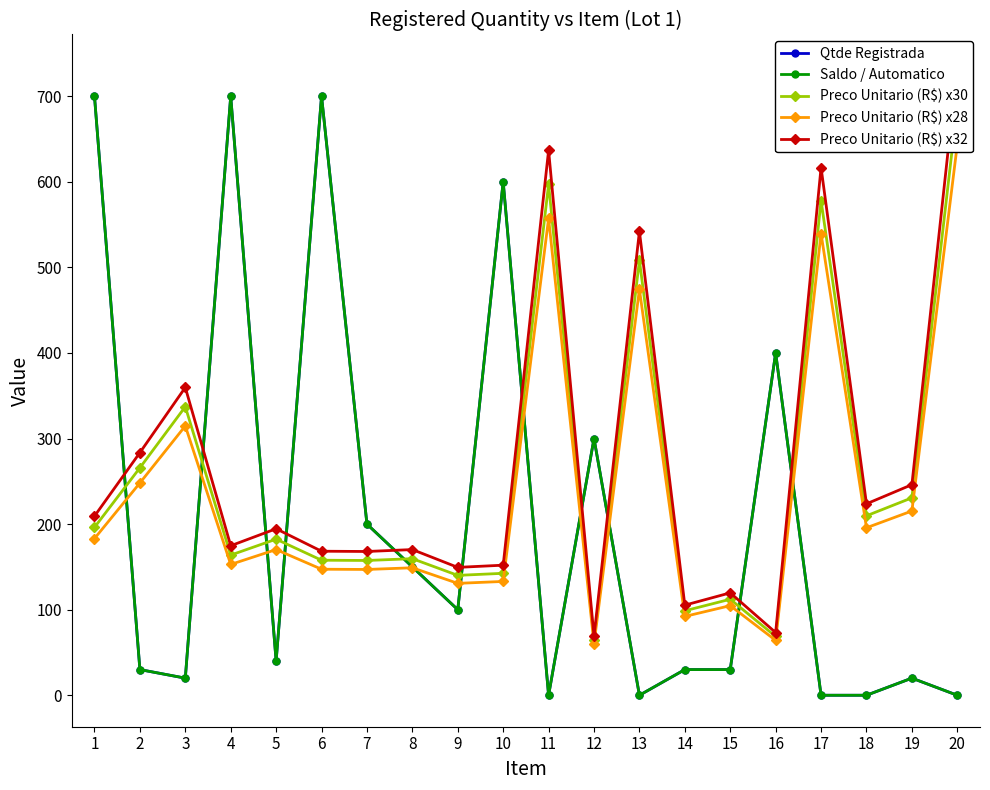

How many values in the Saldo / Automatico series exceed 40?

9